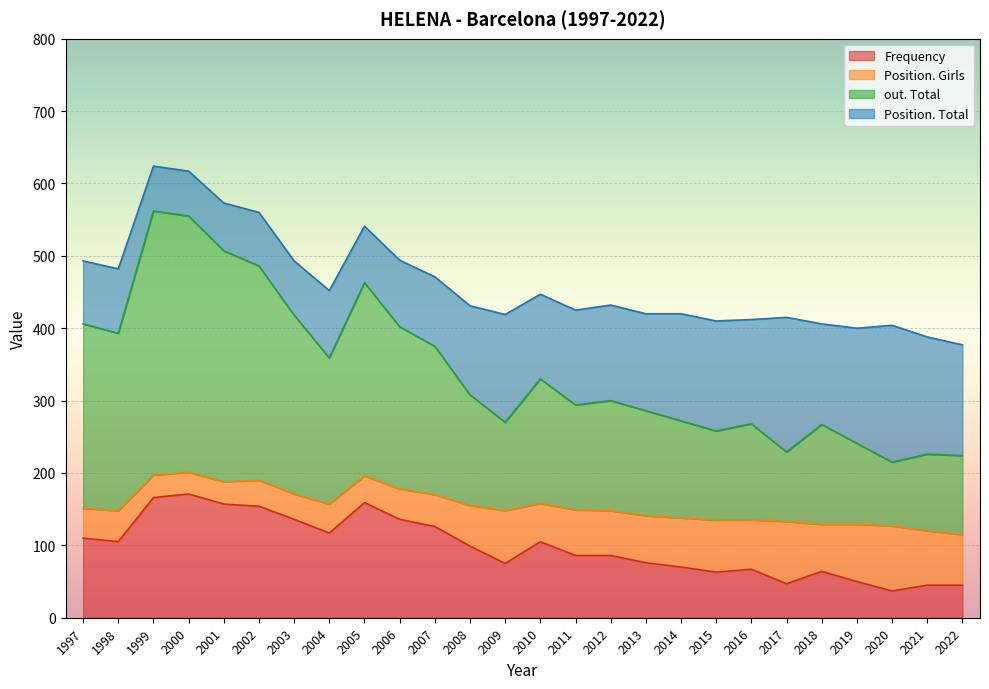

List the labels in order of out. Total value, largest first.

1999, 2000, 2001, 2002, 2005, 2003, 1997, 2006, 1998, 2007, 2004, 2010, 2008, 2012, 2011, 2013, 2014, 2009, 2016, 2018, 2015, 2019, 2017, 2021, 2022, 2020